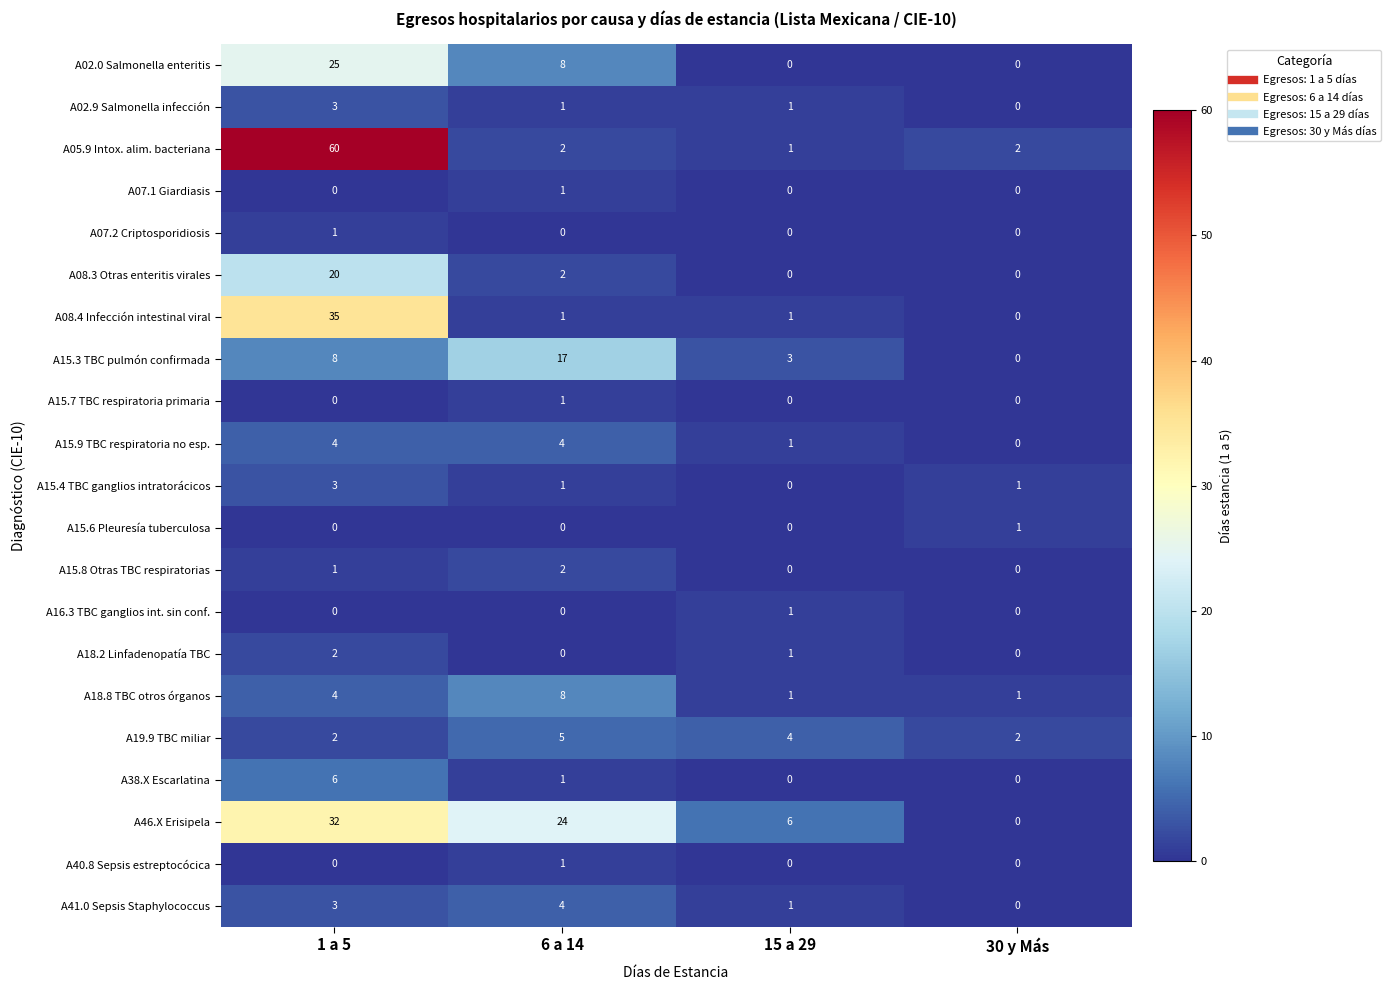

Which category has the lowest value in the A15.9 TBC respiratoria no esp. series?

30 y Más